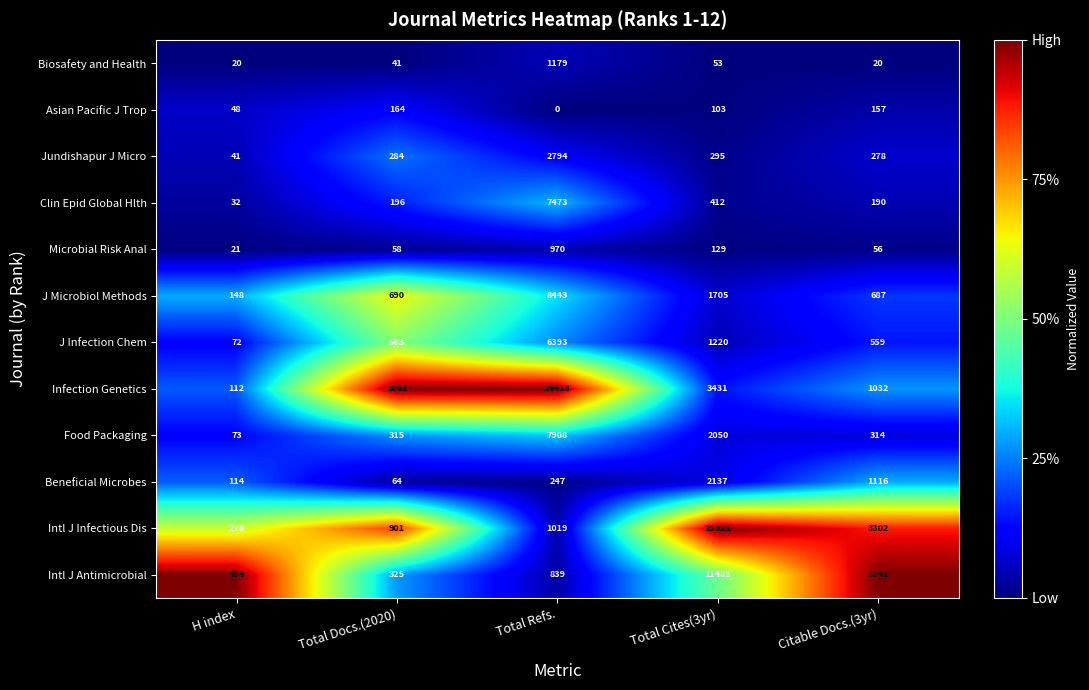

Which series has the largest total across all categories?

Infection Genetics